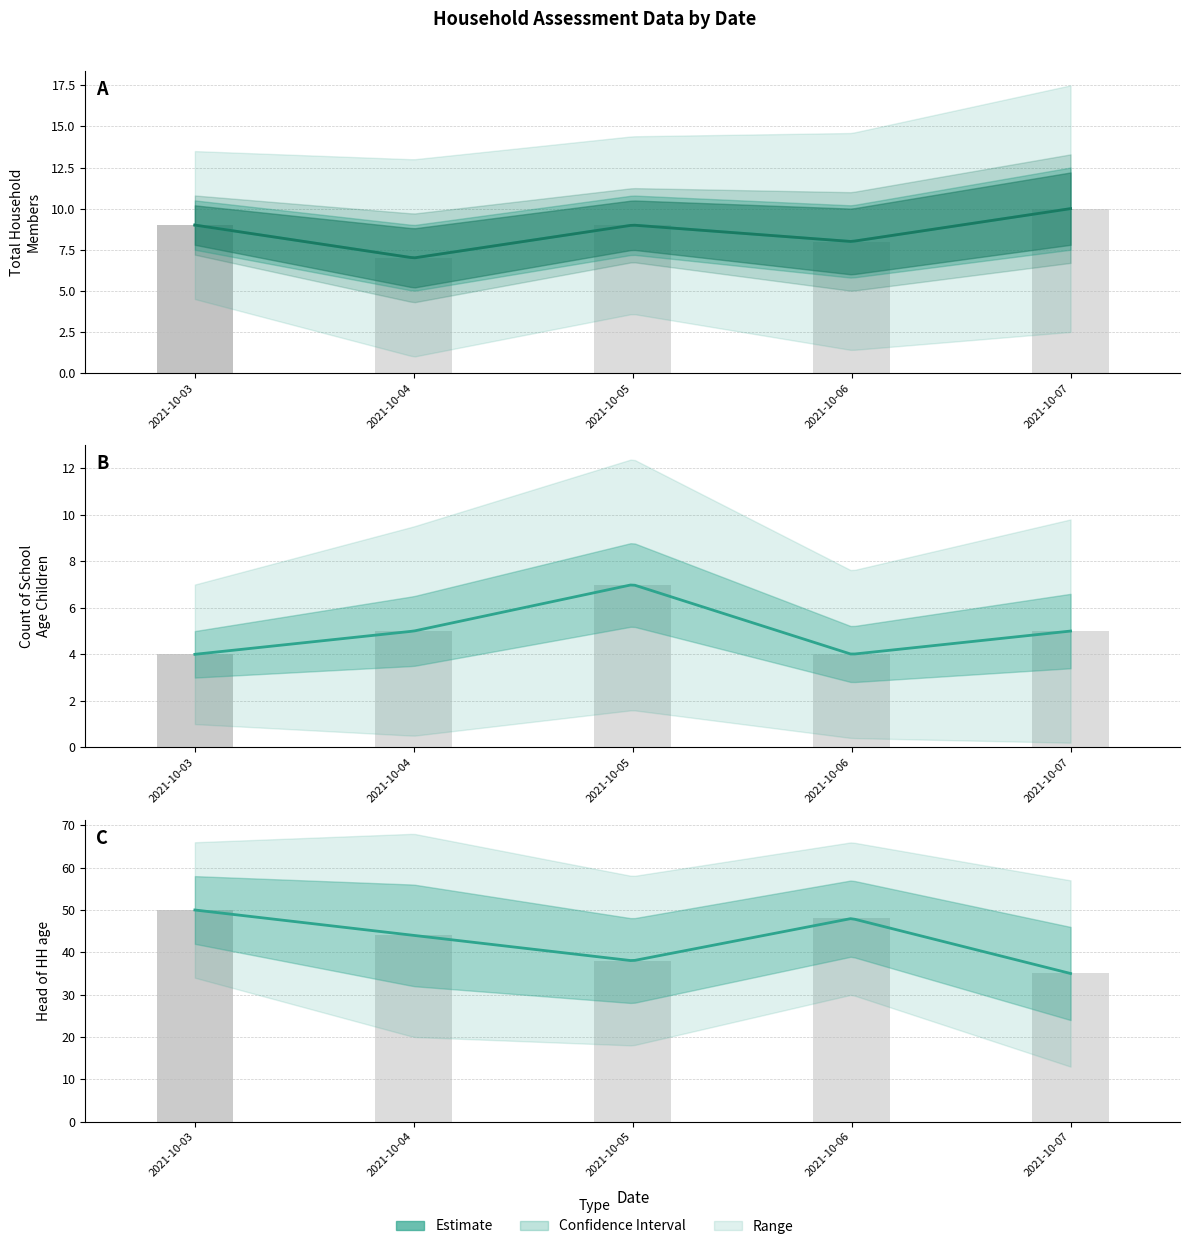

How many groups of bars are there?

5